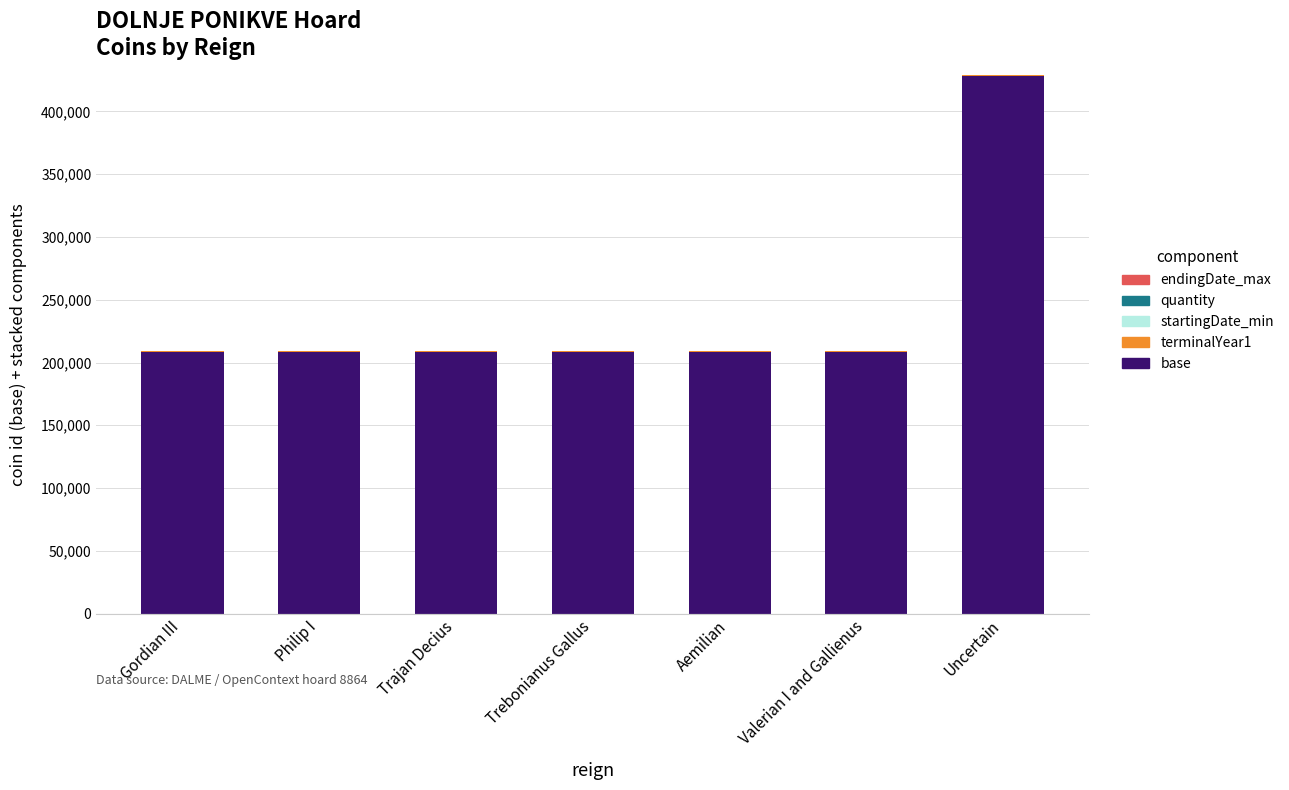

Is it true that base equals 208372 at Aemilian?

True